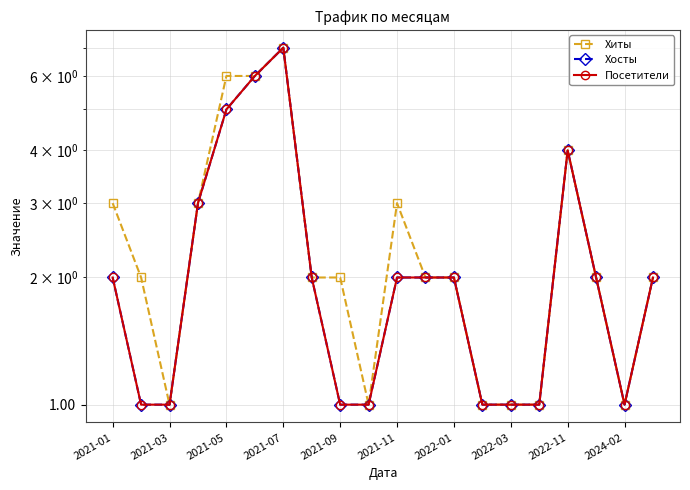

True or false: Посетители and Хосты intersect in this chart.

False